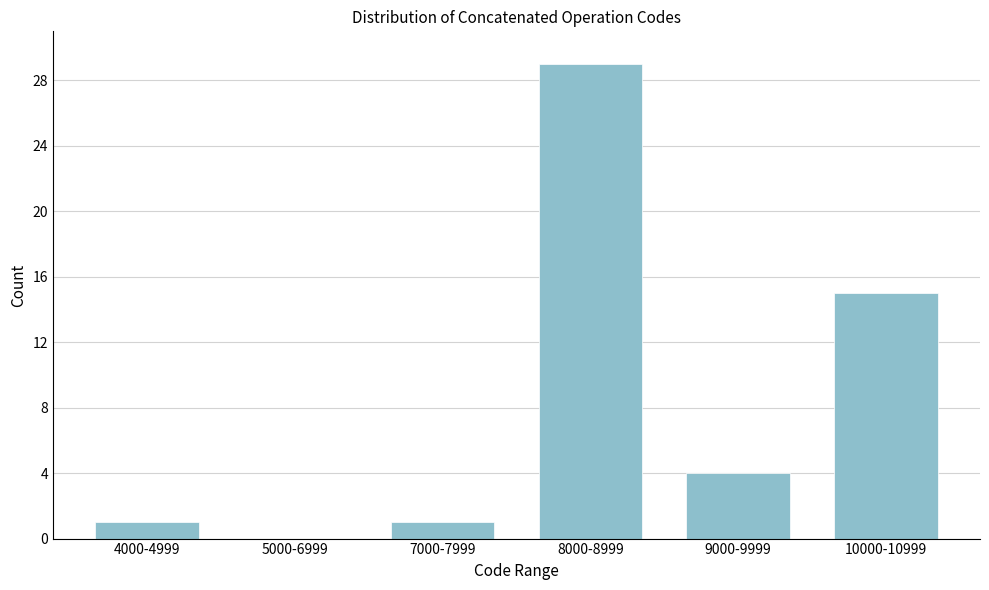

Reading left to right, what are all the values shown in this chart?

4000-4999=1	5000-6999=0	7000-7999=1	8000-8999=29	9000-9999=4	10000-10999=15